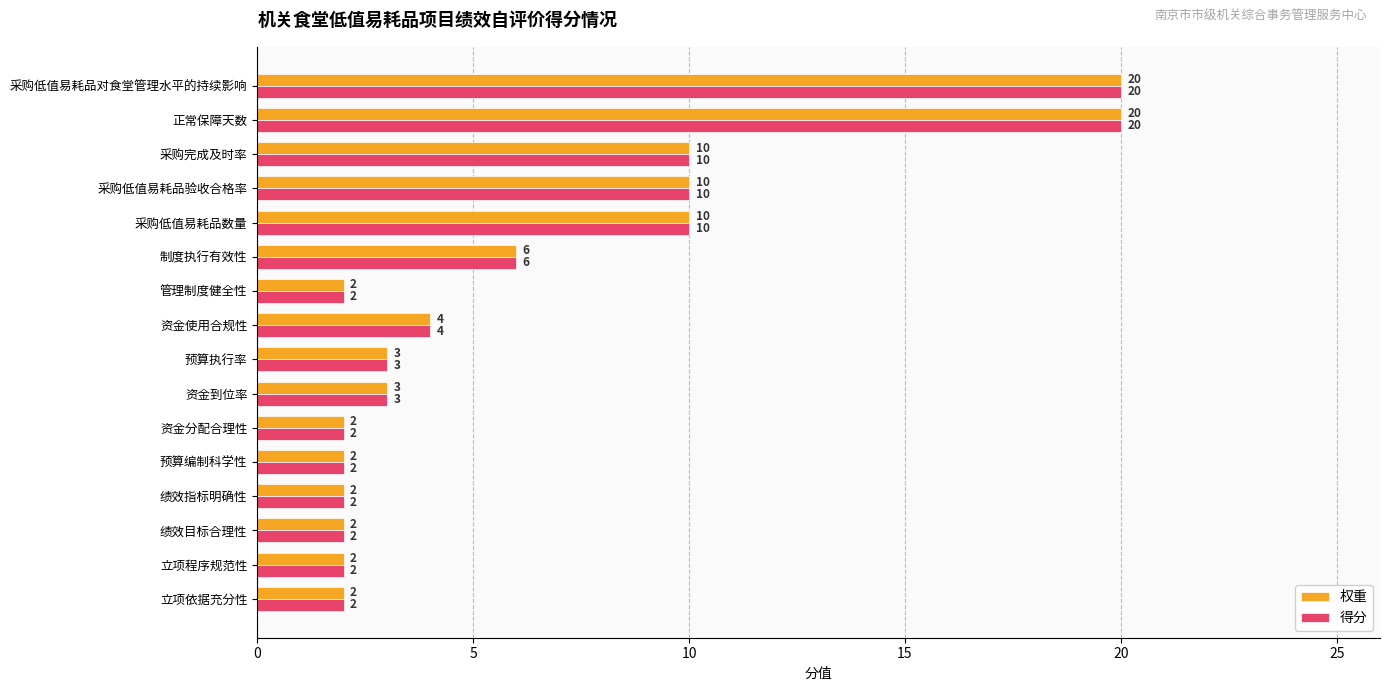

What is the average value of the 得分 series?

6